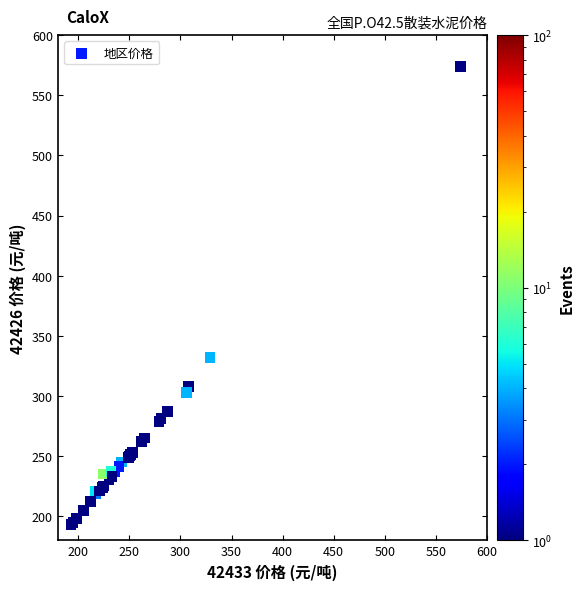

What Y value in the scatter plot is closest to 383?

332